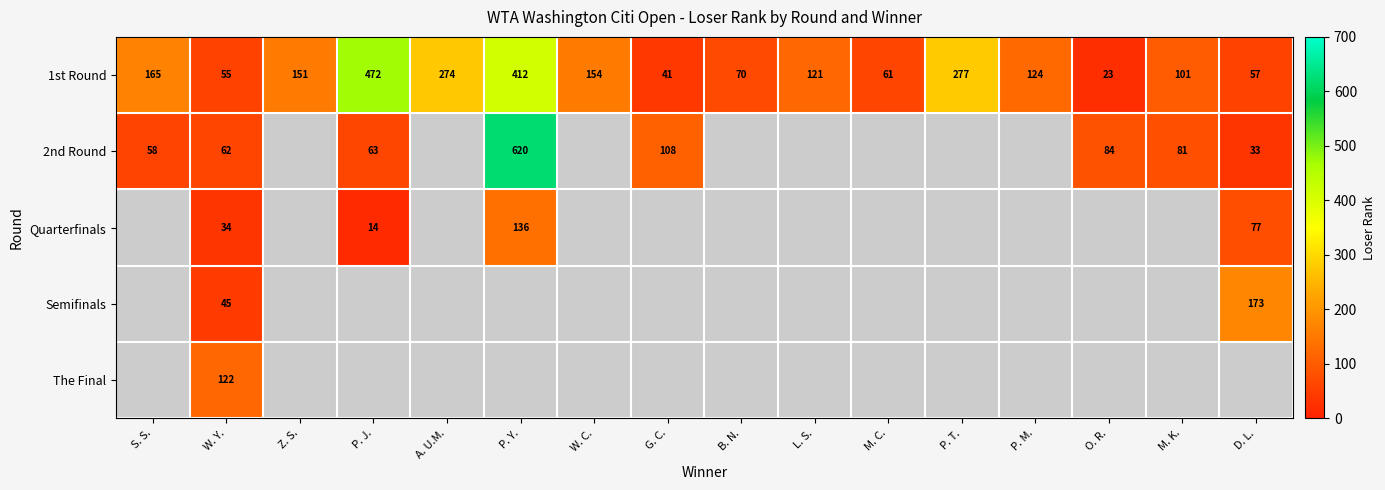

Is it true that 1st Round equals 91 at M. C.?

False